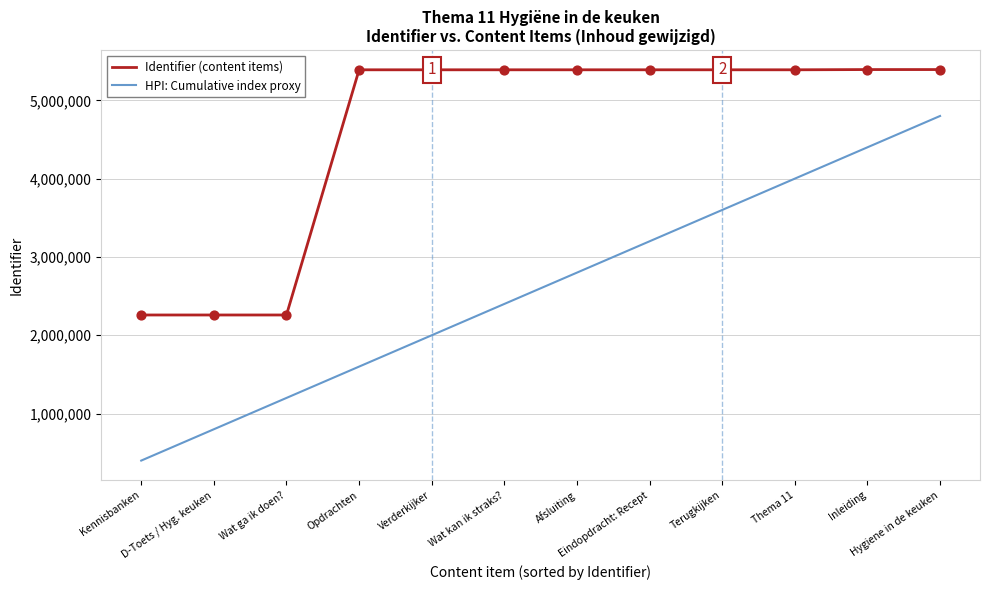

Rank the series by their maximum value, from highest to lowest.

Identifier (content items), HPI: Cumulative index proxy